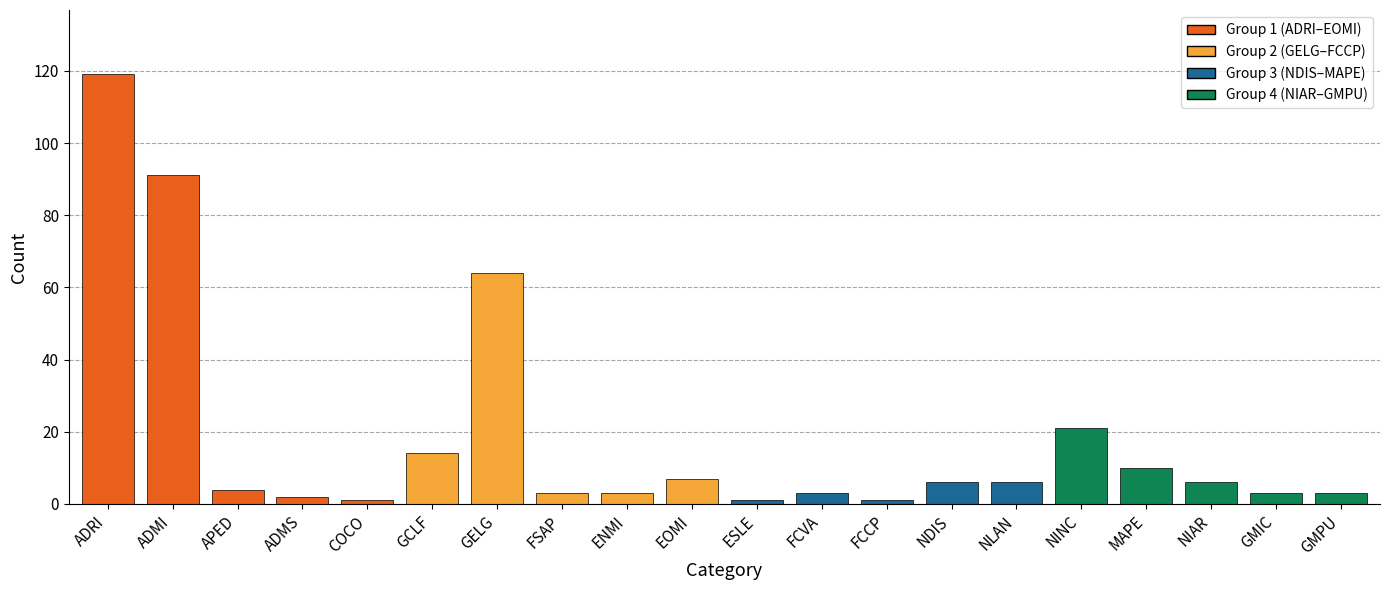

What is the label of the 8th bar from the right?

FCCP